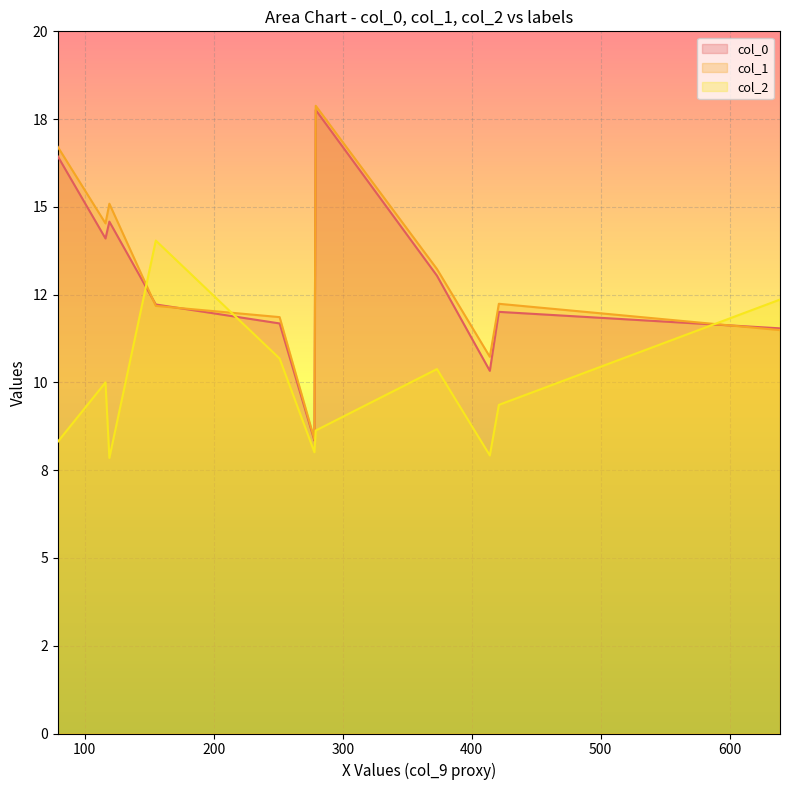

Does the chart display data point markers on the line(s)?

No